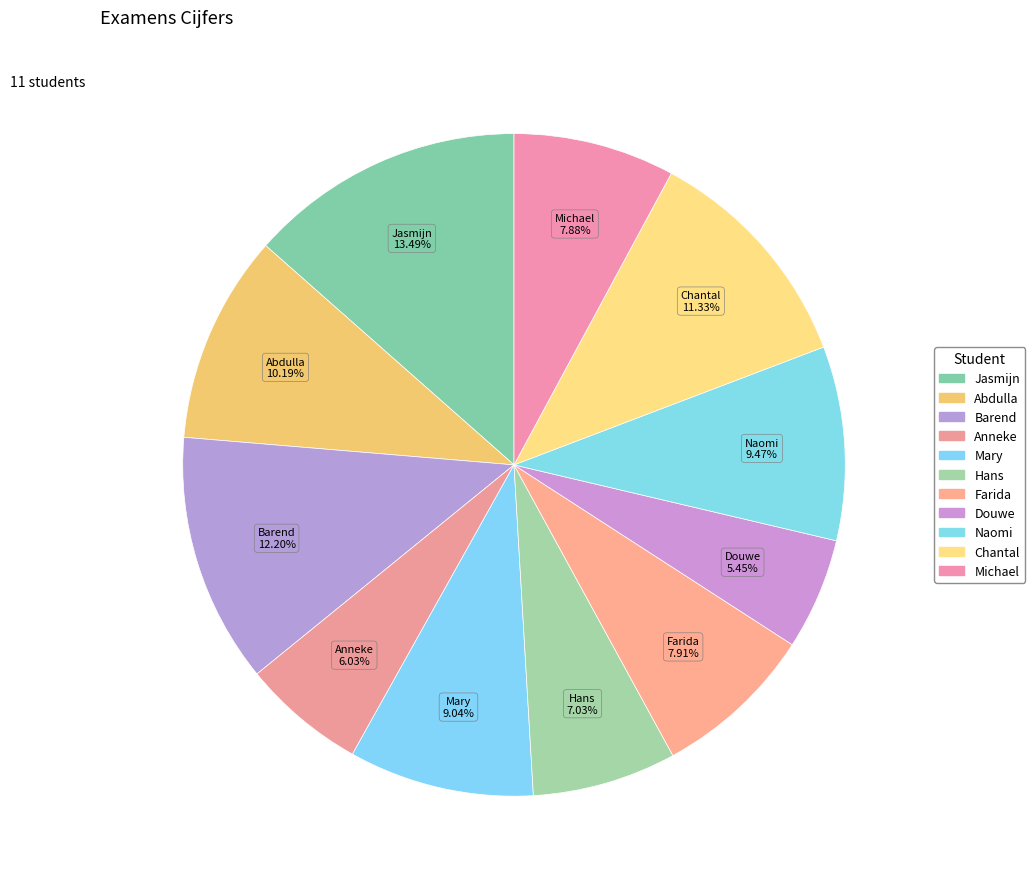

The Michael slice represents 8% of the pie. True or false?

True